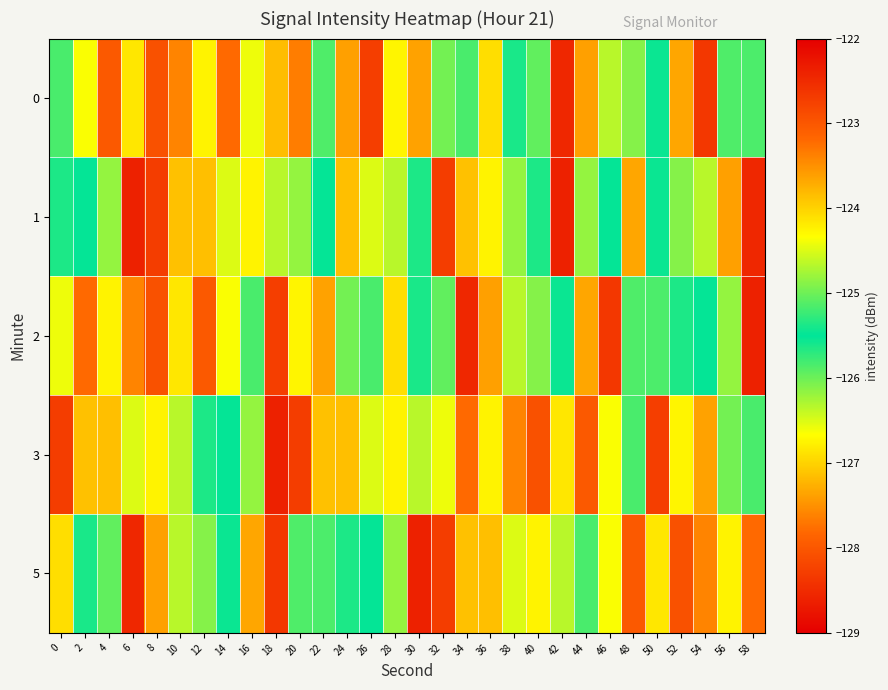

How many categories are shown in the chart?

30